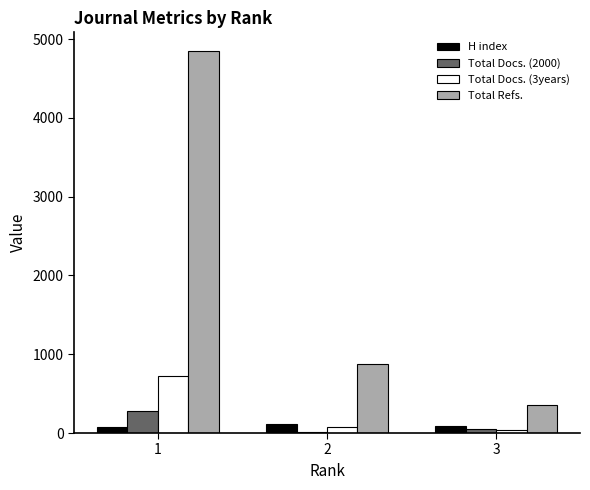

Which series changed the most between 2 and 3?

Total Refs.